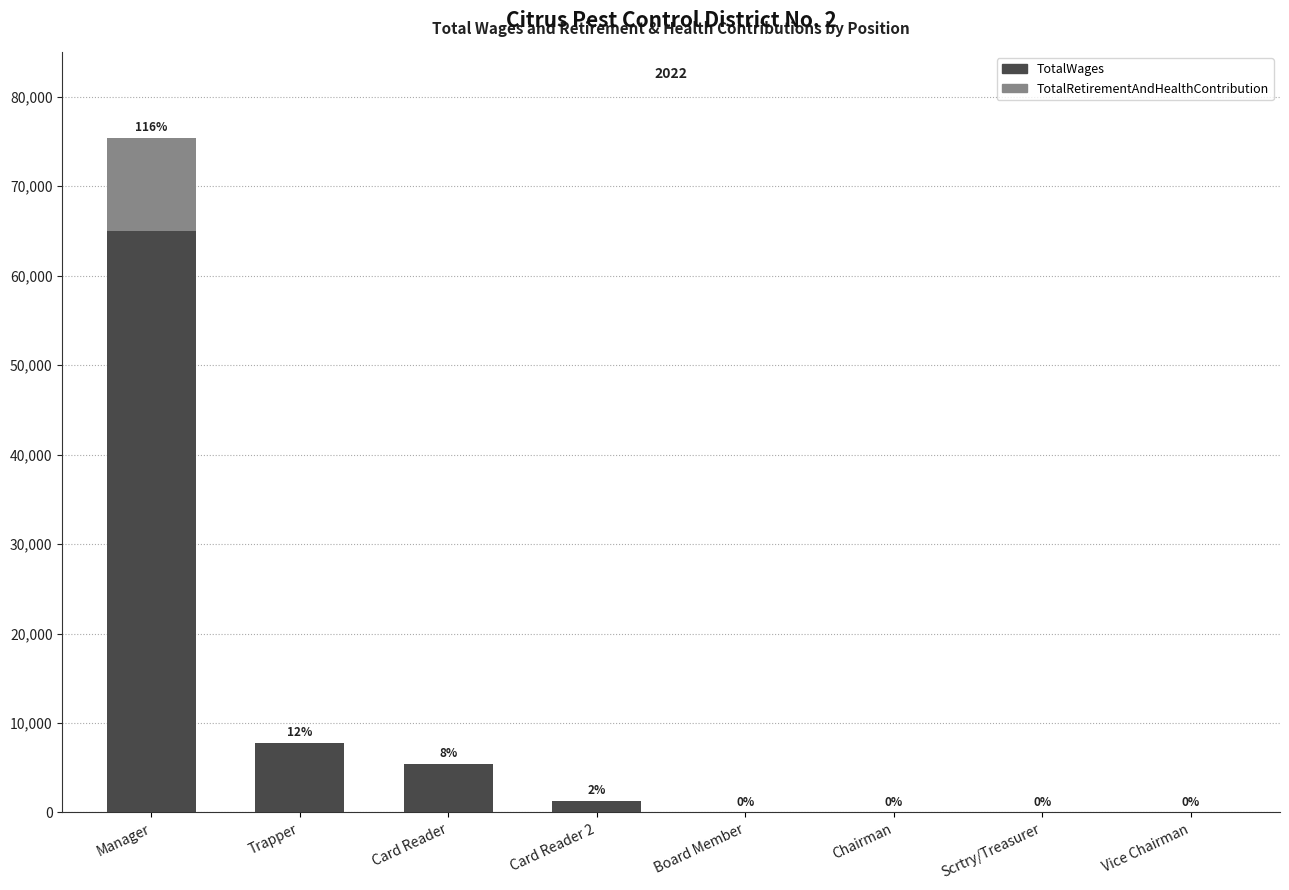

The TotalWages series shows 0 at Chairman. True or false?

True